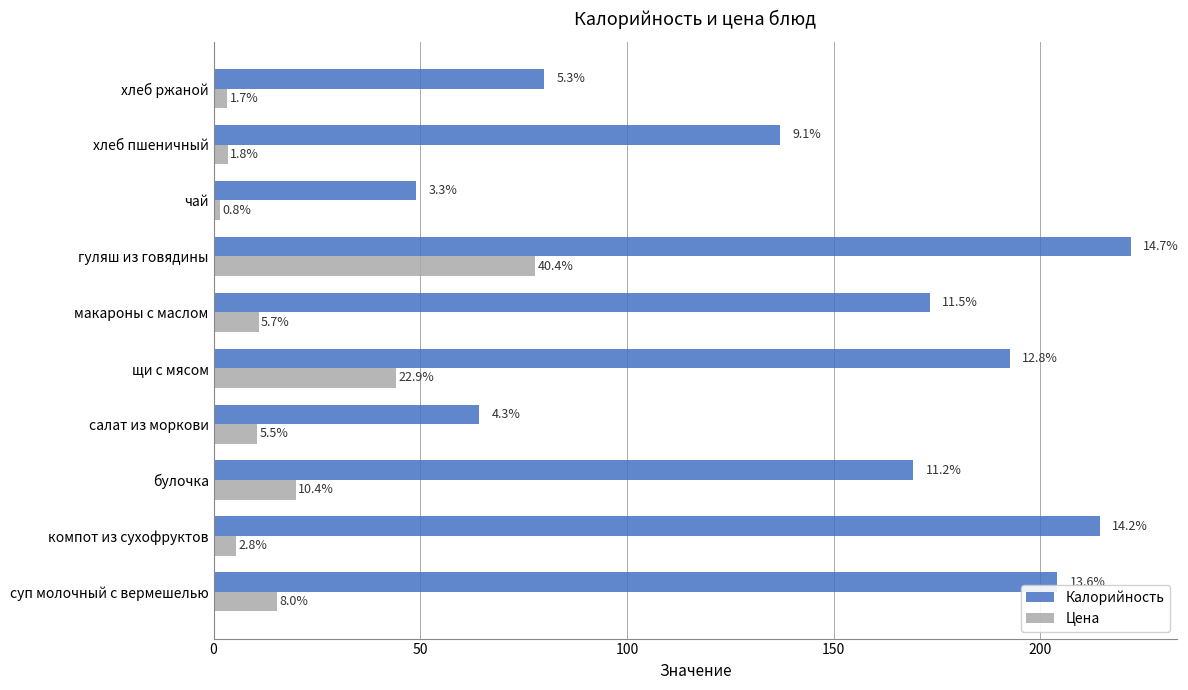

What are all the series names shown in the legend?

Калорийность, Цена